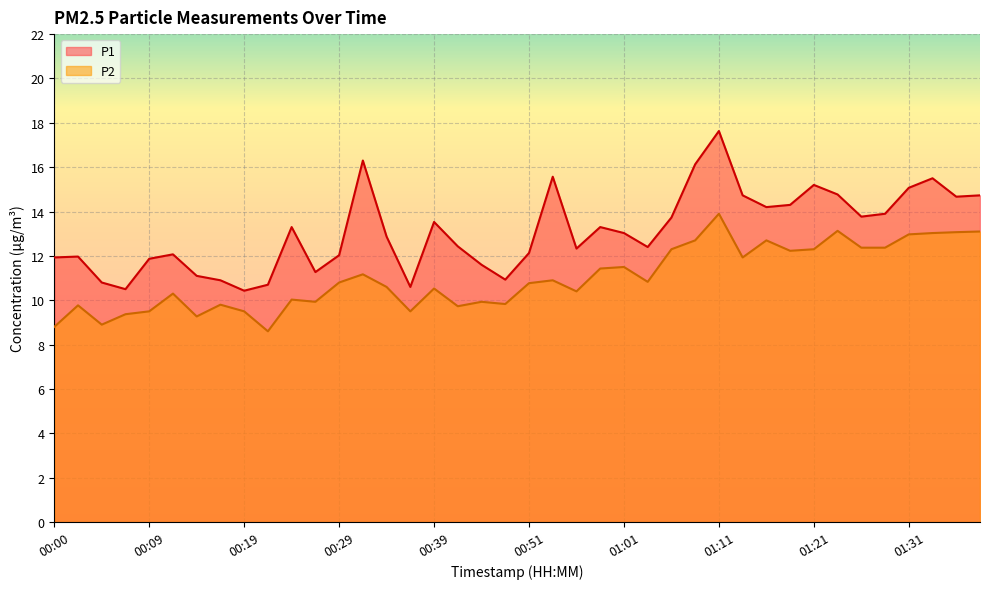

Where does the P2 series first go above 10?

00:12